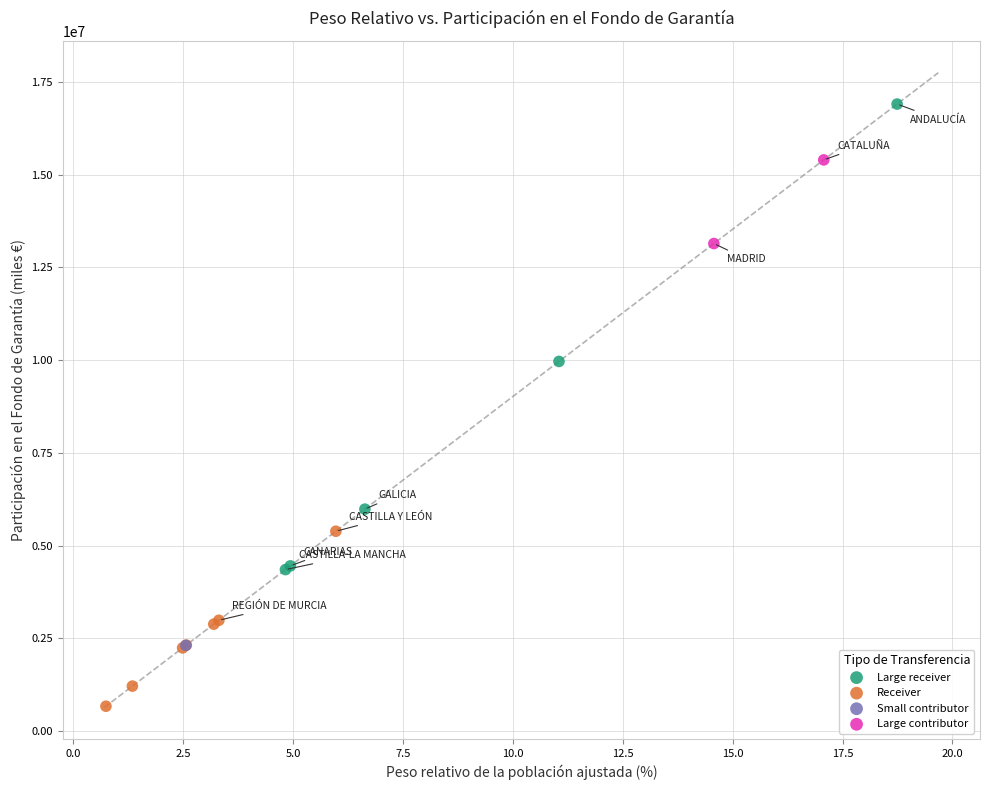

Which series contains the highest Y value?

Large receiver